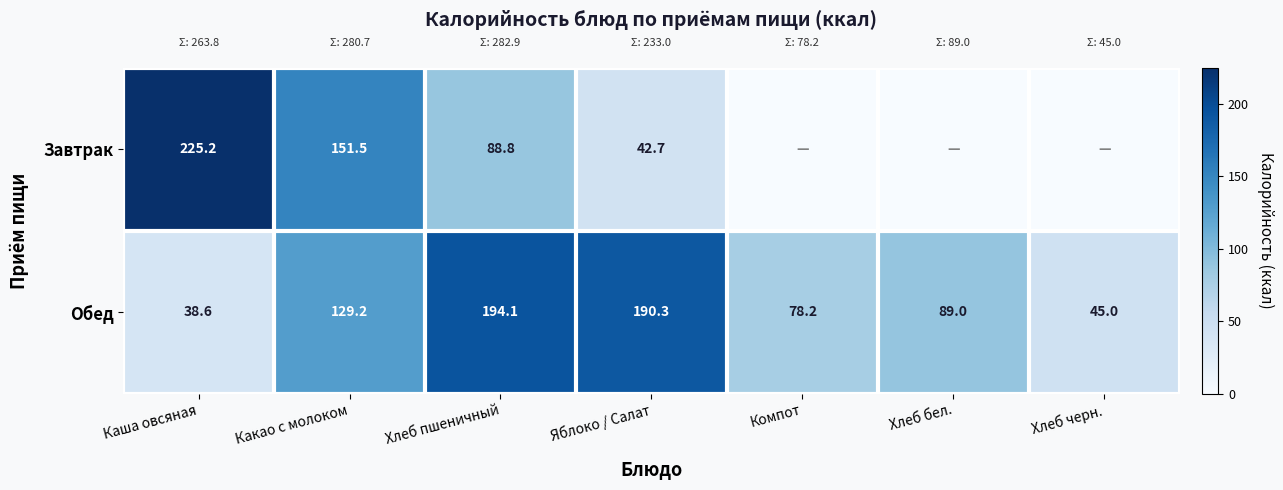

What is the difference between the highest and lowest values at Какао с молоком?

22.3